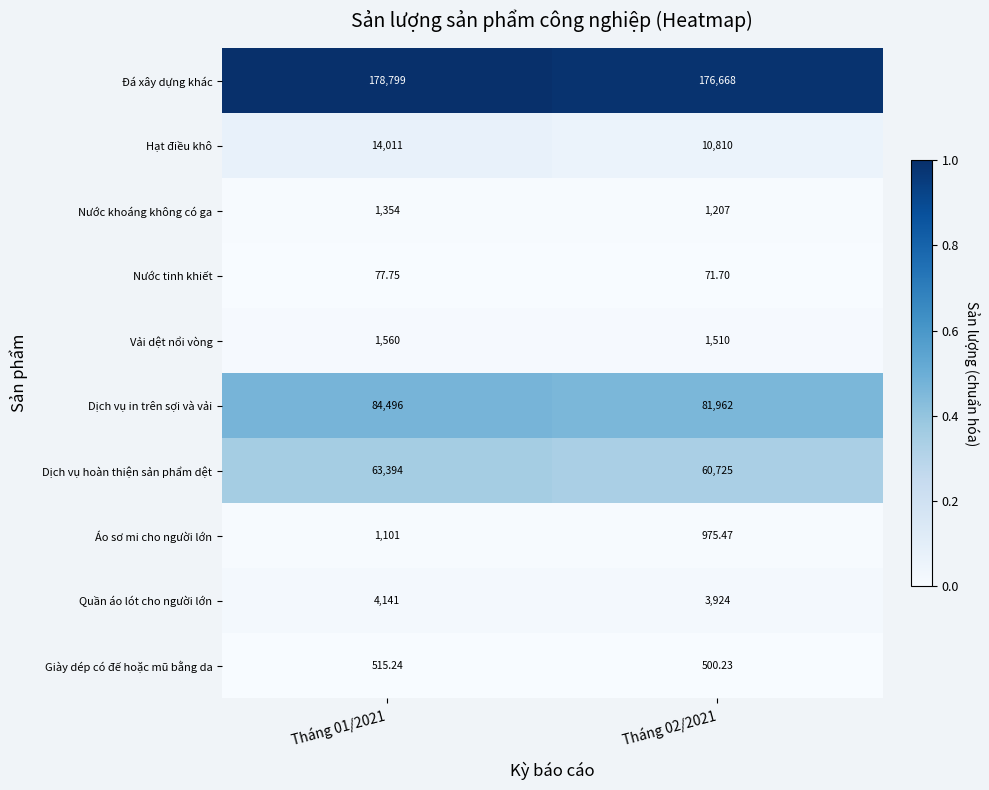

Rank the series at Tháng 01/2021 from lowest to highest value.

Nước tinh khiết, Giày dép có đế hoặc mũ bằng da, Áo sơ mi cho người lớn, Nước khoáng không có ga, Vải dệt nổi vòng, Quần áo lót cho người lớn, Hạt điều khô, Dịch vụ hoàn thiện sản phẩm dệt, Dịch vụ in trên sợi và vải, Đá xây dựng khác